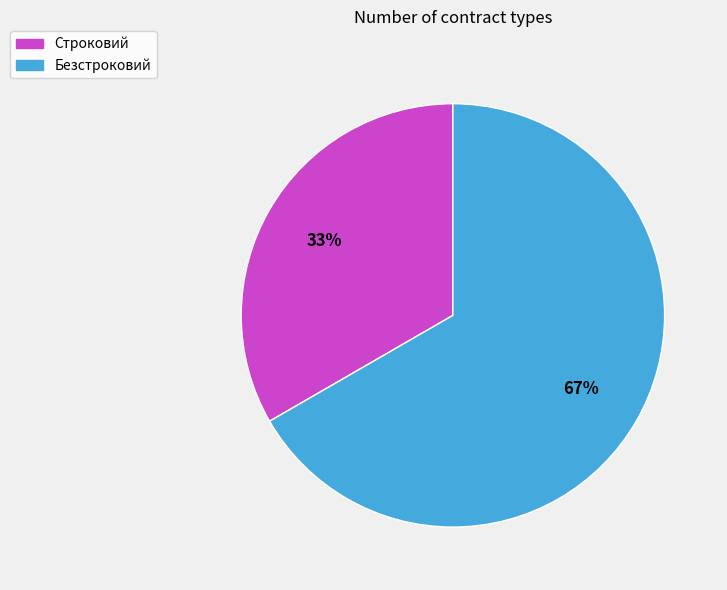

To the nearest percent, what is the average slice percentage?

50%